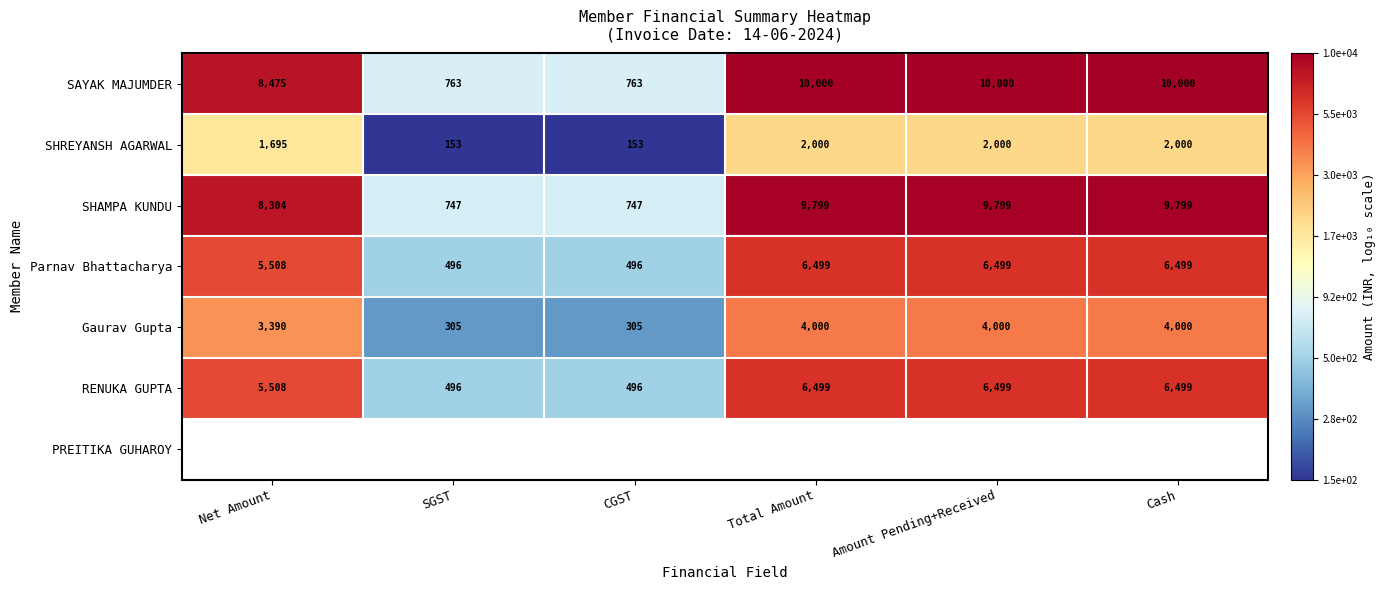

Is the value of Parnav Bhattacharya at CGST greater than the value of Gaurav Gupta at Net Amount?

No